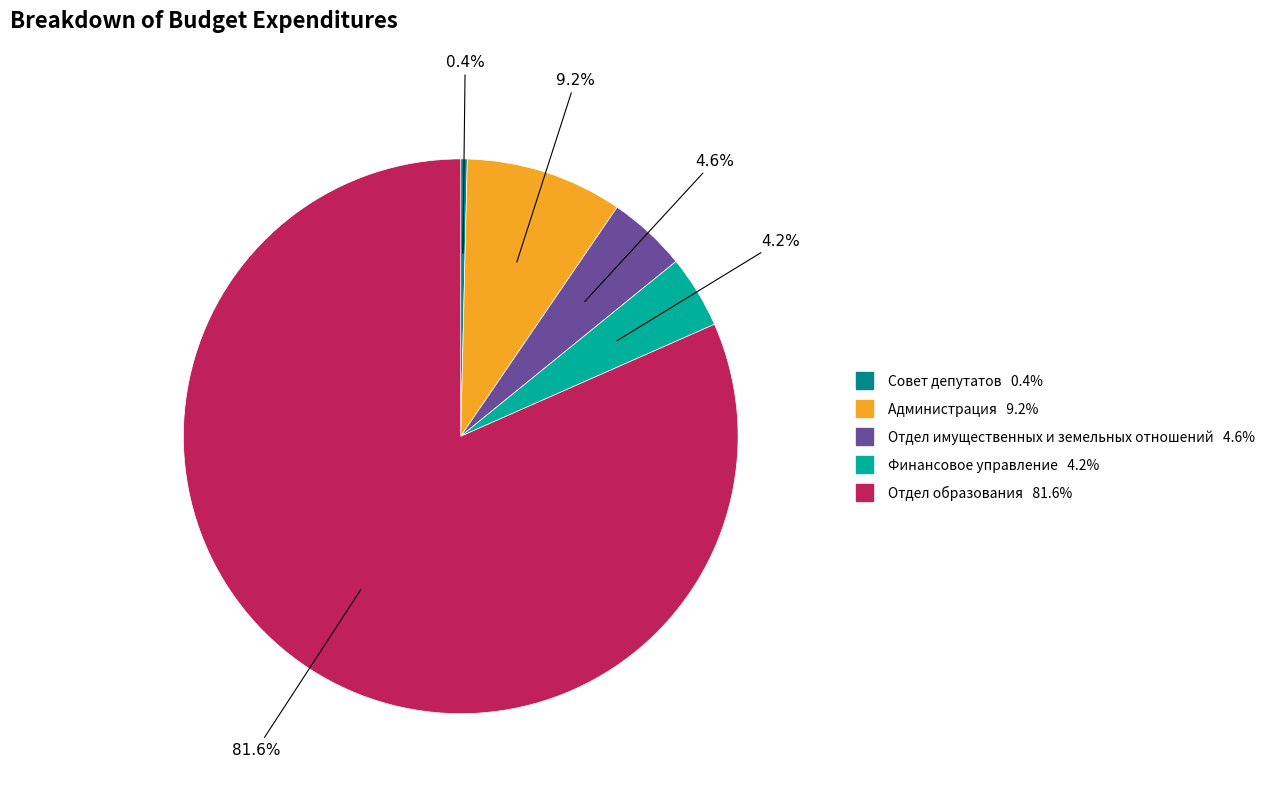

What percentage is the Отдел образования slice, to the nearest percent?

82%